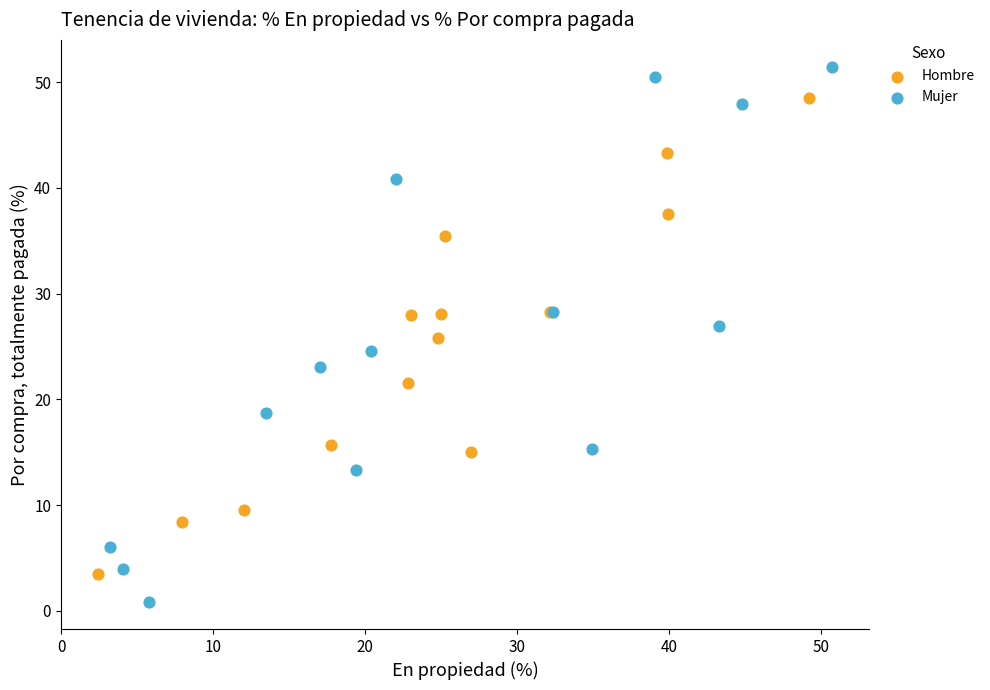

Which series has the widest spread of Y values?

Mujer